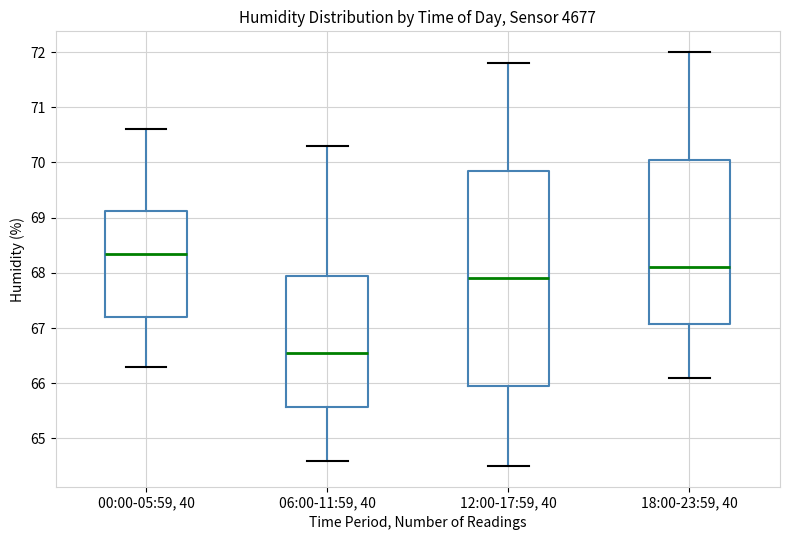

Which box is the tallest, from its lower edge to its upper edge?

12:00-17:59, 40